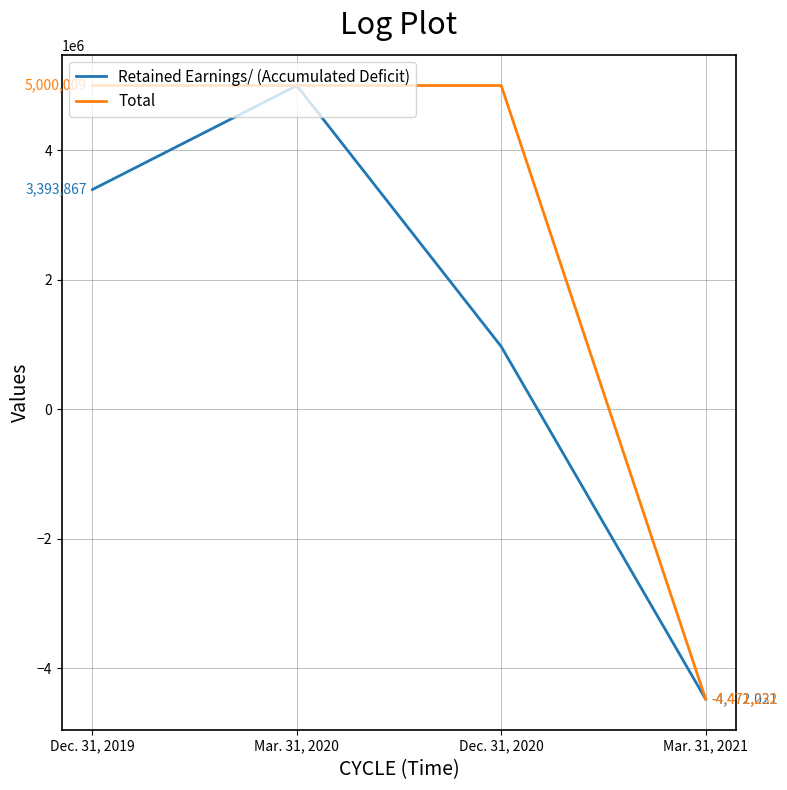

List the labels in order of Total value, smallest first.

Mar. 31, 2021, Mar. 31, 2020, Dec. 31, 2020, Dec. 31, 2019